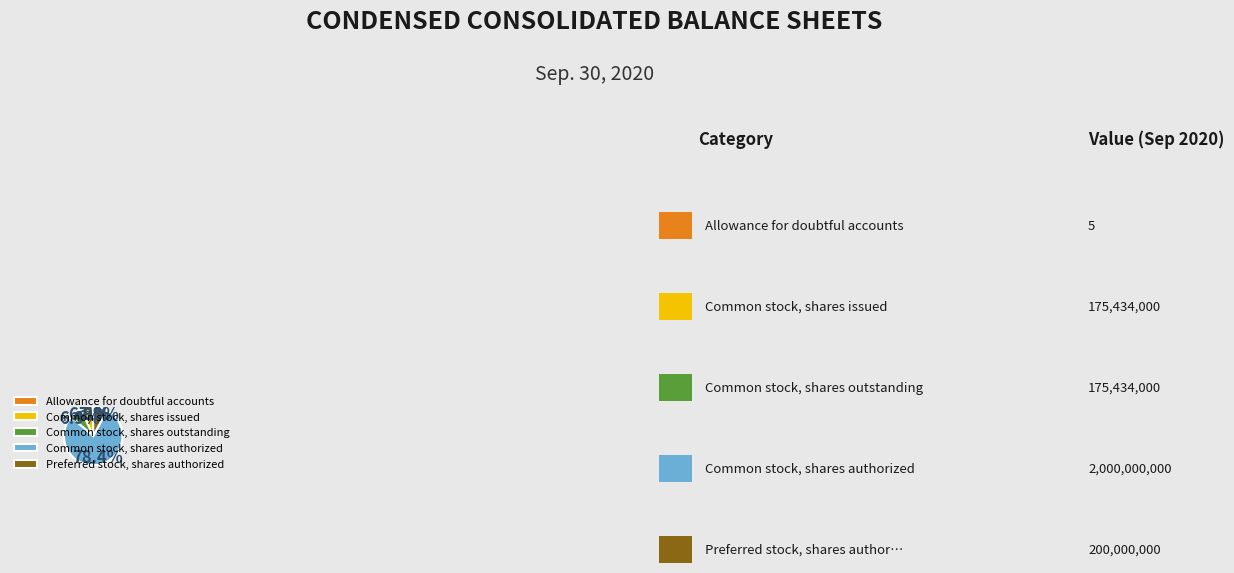

Which slice represents more than half of the pie?

Common stock, shares authorized